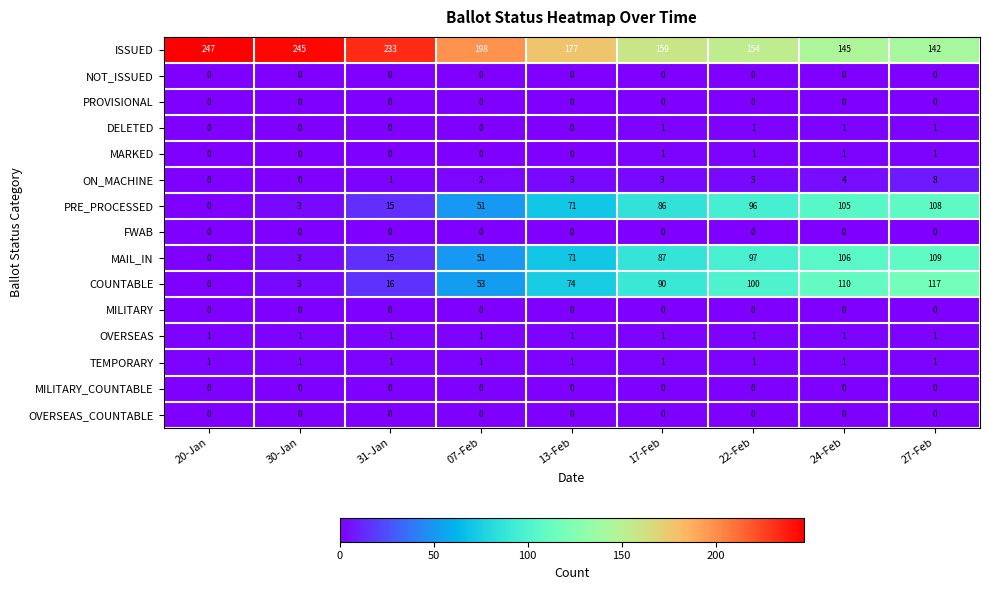

Which series has the largest range (max minus min)?

COUNTABLE